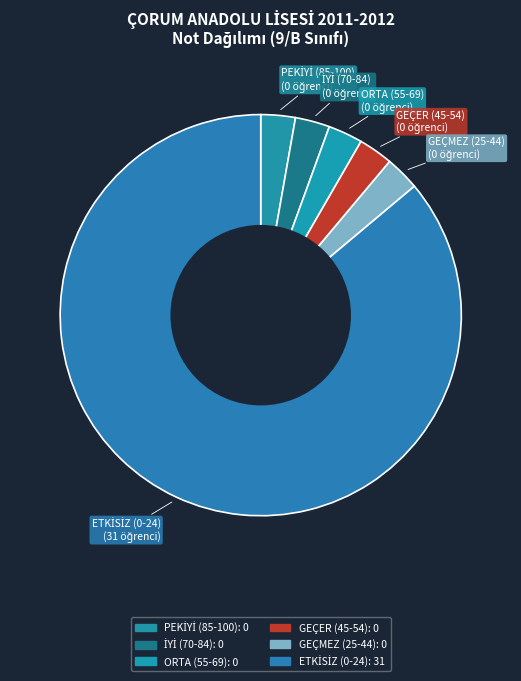

Rank the categories by value from highest to lowest.

ETKİSİZ (0-24), PEKİYİ (85-100), İYİ (70-84), ORTA (55-69), GEÇER (45-54), GEÇMEZ (25-44)